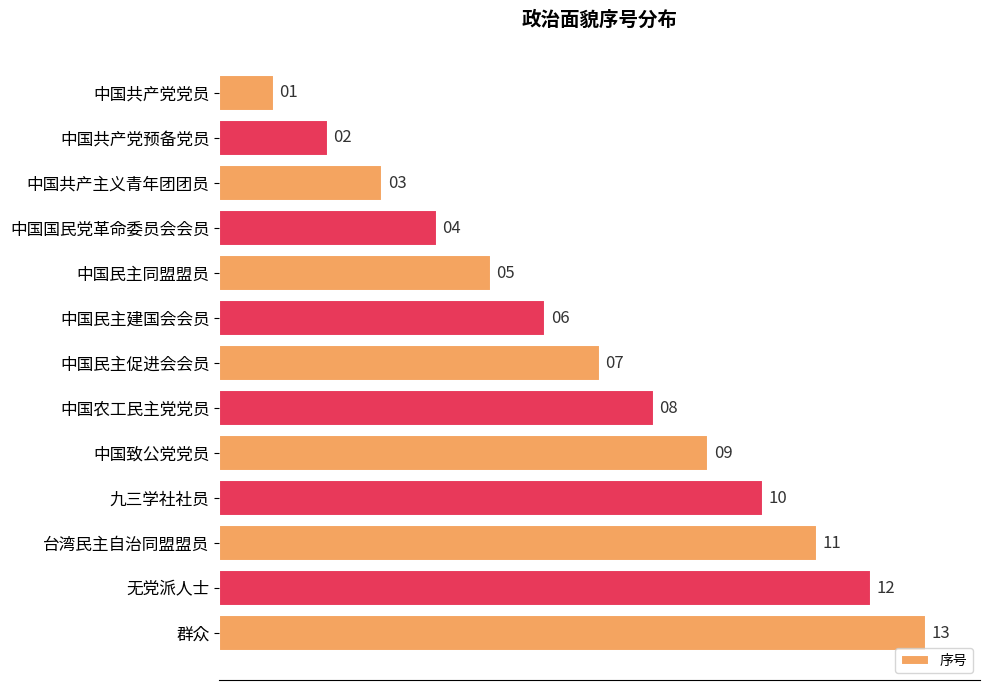

Count the number of categories in the chart.

13